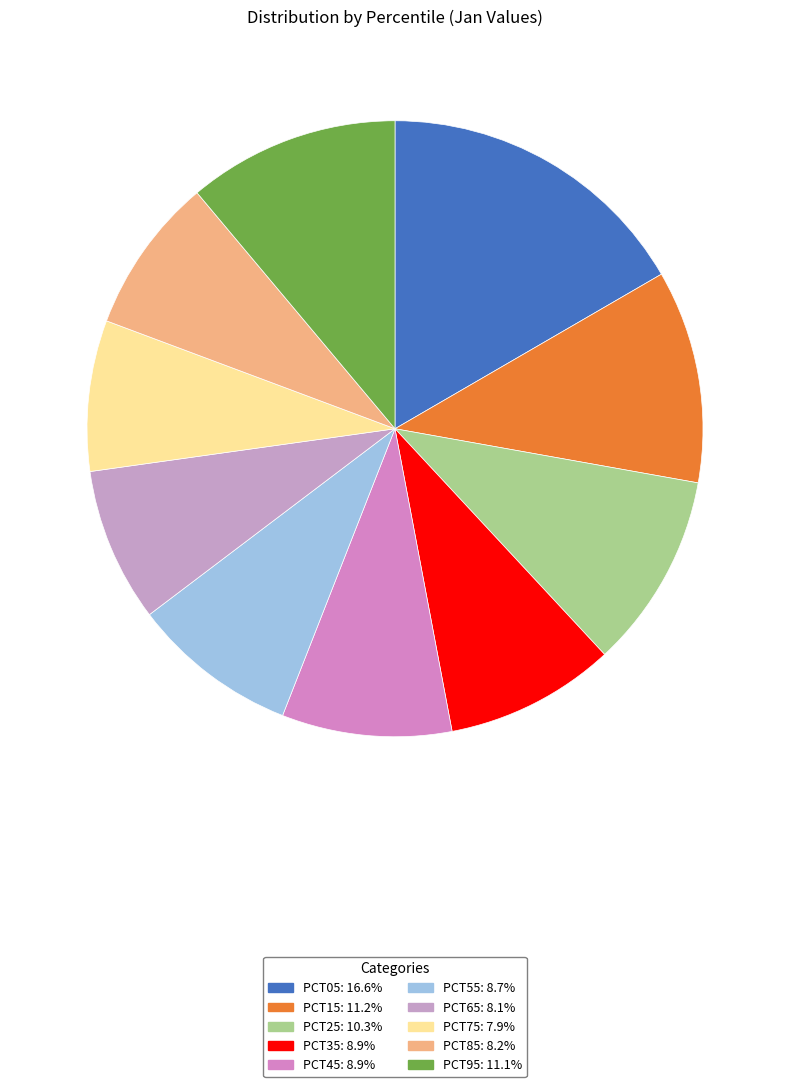

Count the number of slices in the pie.

10